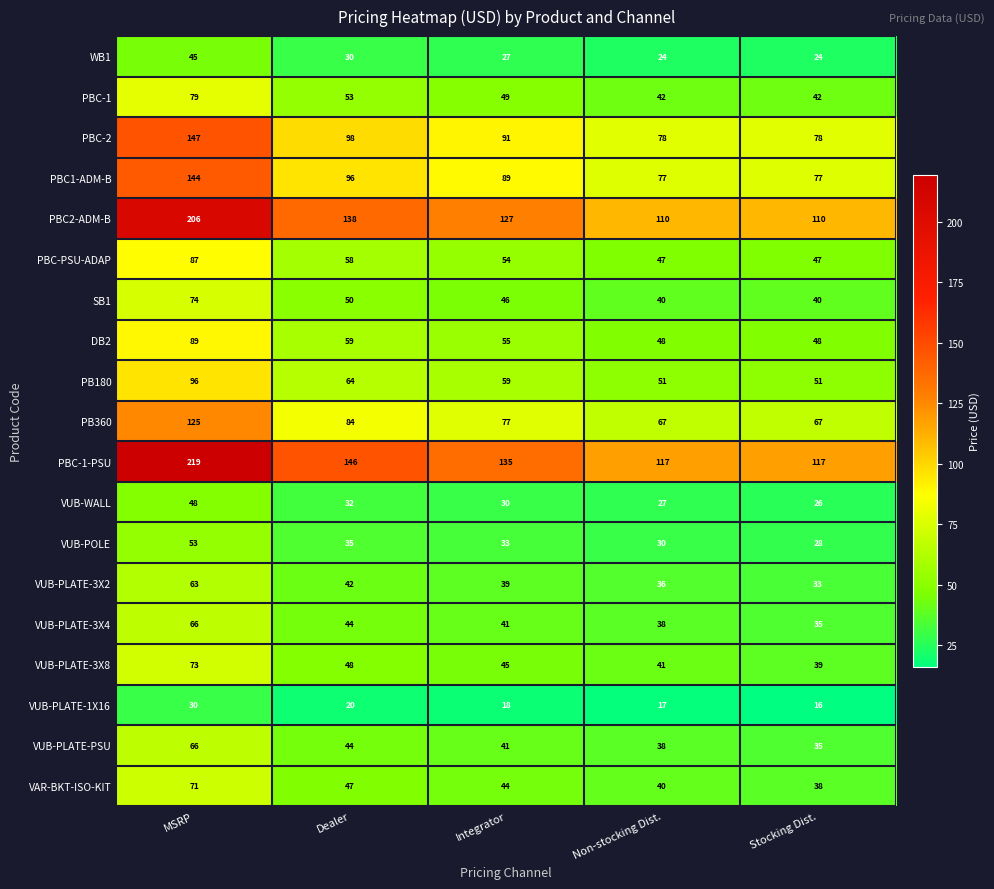

Rank the categories by VUB-PLATE-1X16 value from lowest to highest.

Stocking Dist., Non-stocking Dist., Integrator, Dealer, MSRP